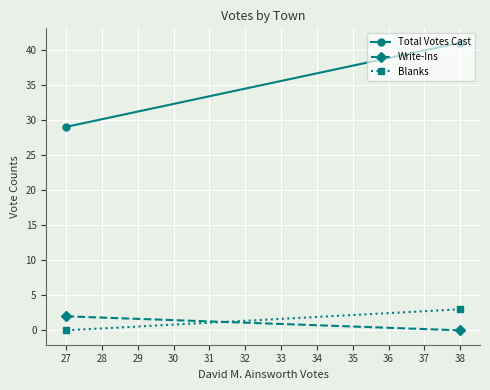

Is it true that Blanks equals 4 at 38?

False